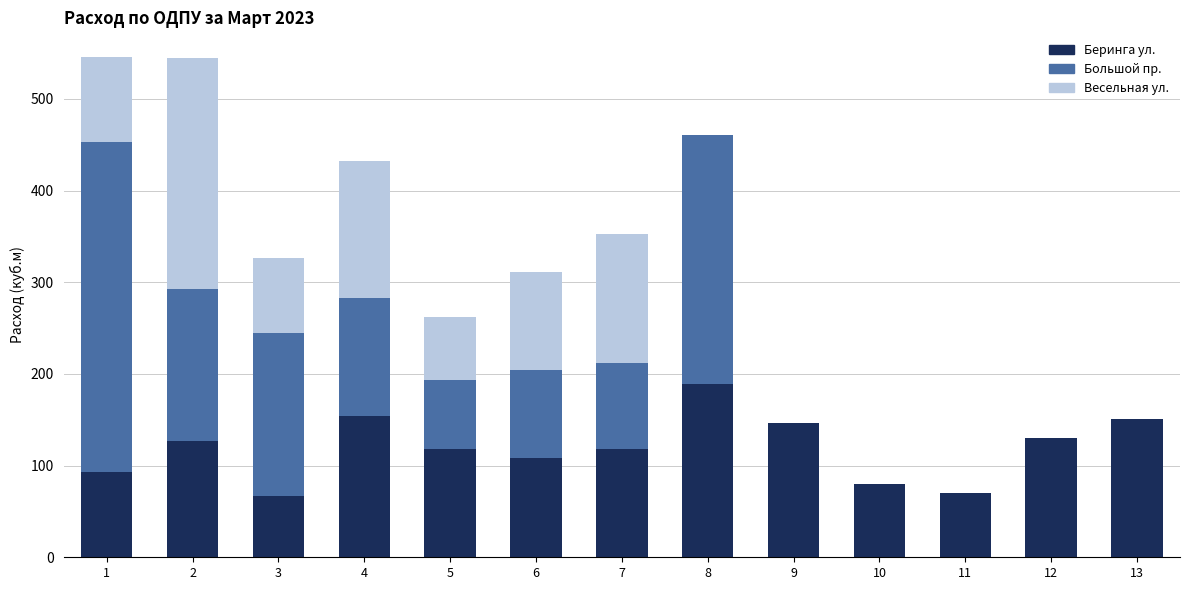

Are the bars horizontal?

No